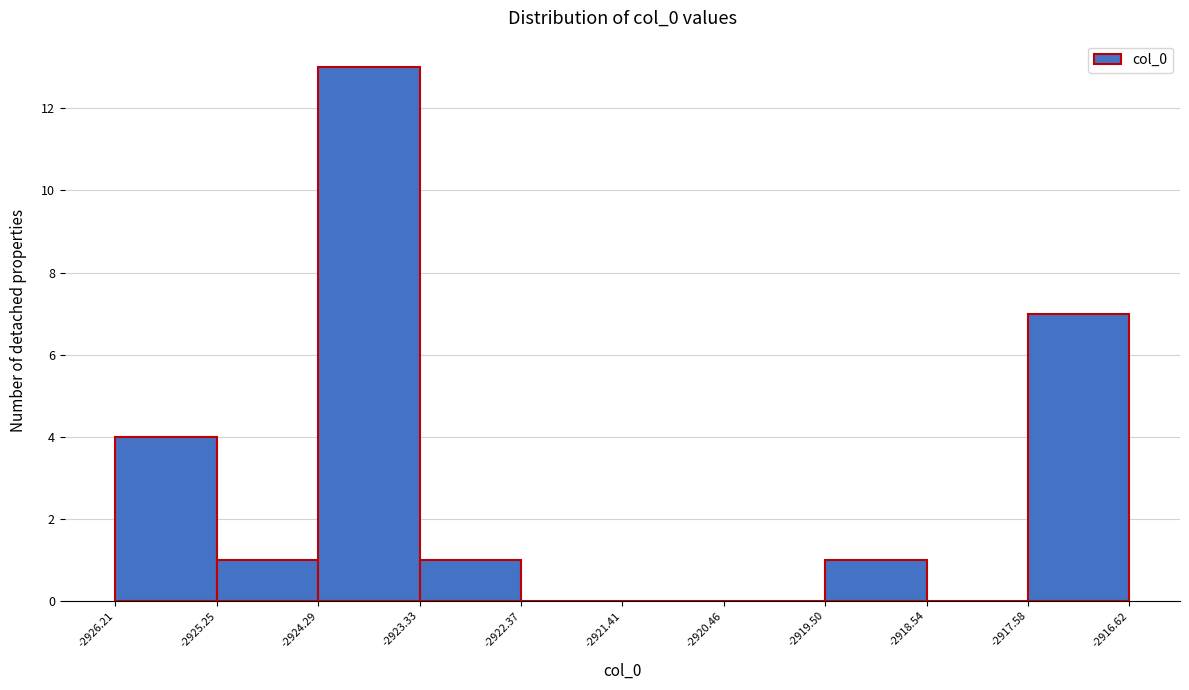

Reading left to right, list every bar in this chart as the range it spans on the x-axis followed by its height. The values are not printed on the chart, so give them approximately, as read against the axis.

-2926.21 to -2925.25: 4
-2925.25 to -2924.29: 1
-2924.29 to -2923.33: 13
-2923.33 to -2922.37: 1
-2922.37 to -2921.41: 0
-2921.41 to -2920.46: 0
-2920.46 to -2919.50: 0
-2919.50 to -2918.54: 1
-2918.54 to -2917.58: 0
-2917.58 to -2916.62: 7